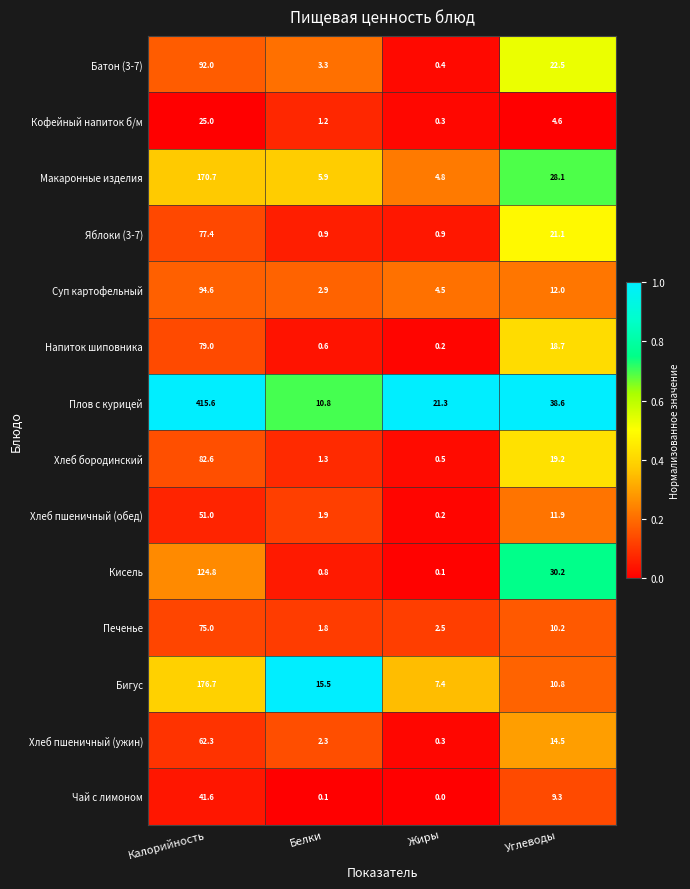

Which category has the lowest value across all series?

Жиры